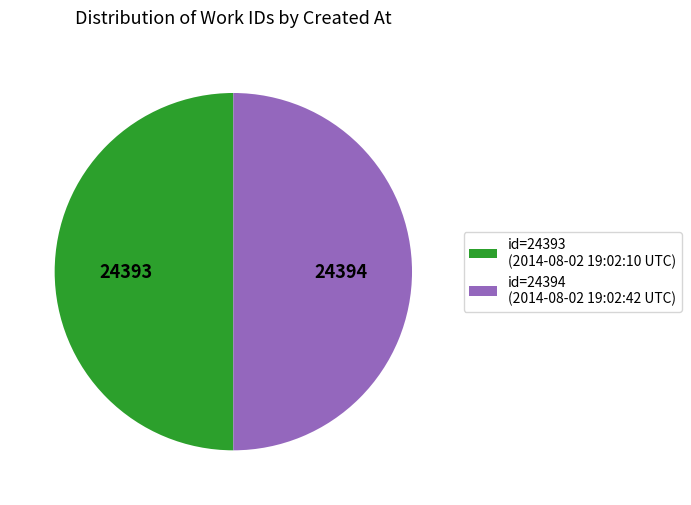

Approximately how many times larger is the value at id=24394 (2014-08-02 19:02:42 UTC) compared to id=24393 (2014-08-02 19:02:10 UTC)?

1.0